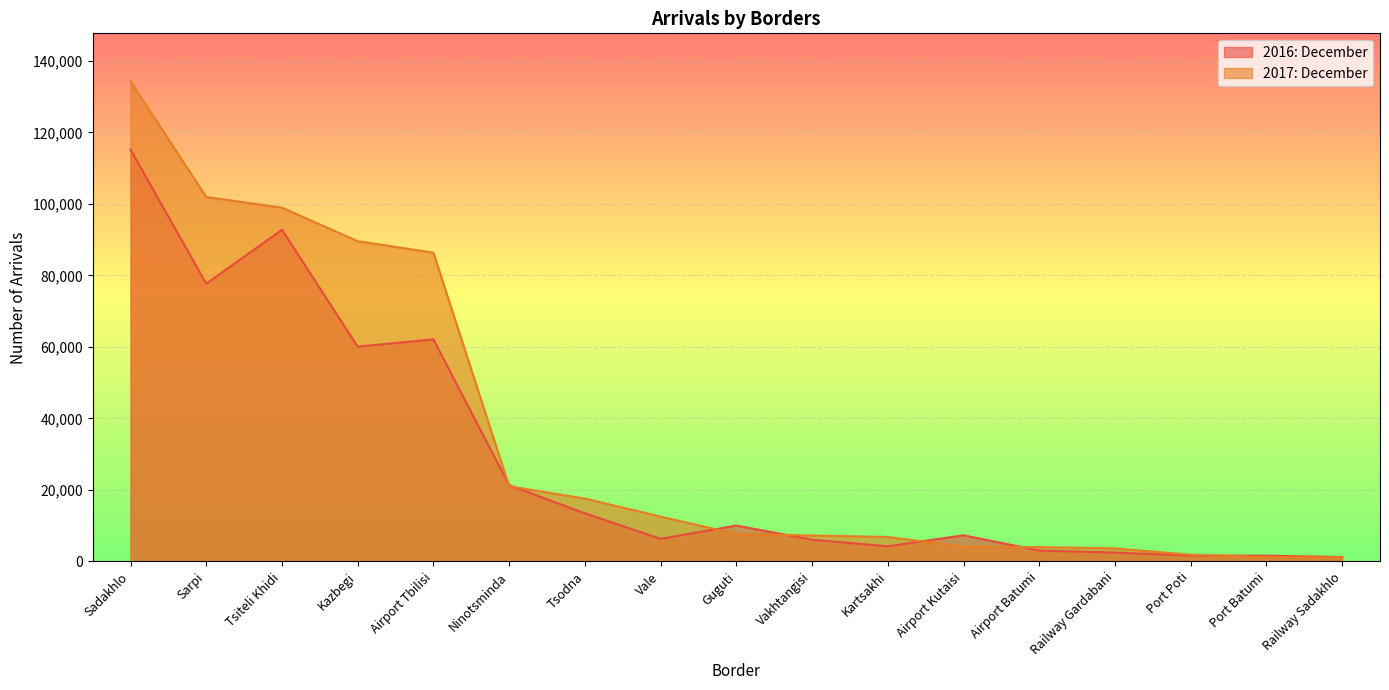

Reading left to right, list all the values displayed in this chart.

2016: December: 115194	77684	92767	60073	62109	21316	13441	6299	10022	6067	4216	7296	3028	2453	1629	1595	1202
2017: December: 134292	101939	98948	89575	86353	21010	17567	12532	7652	7241	6818	4105	3992	3634	1870	1154	1094